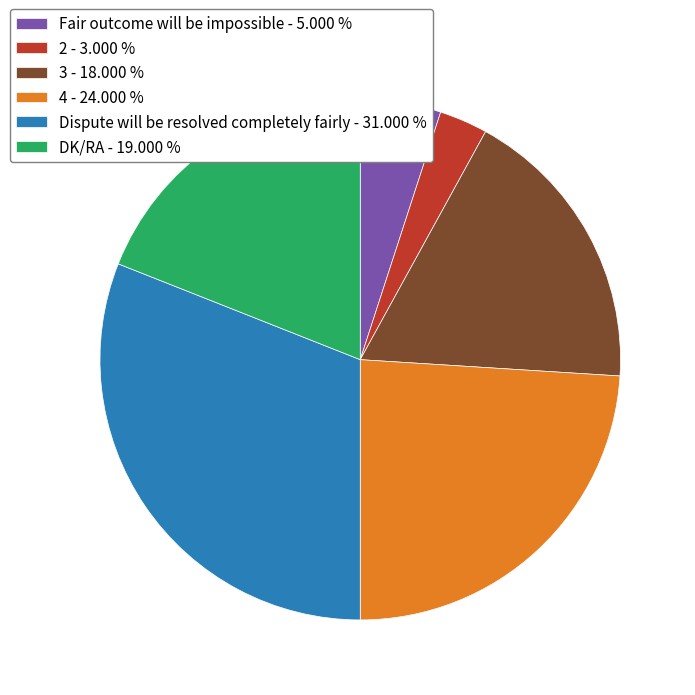

Is there a majority slice in this chart?

No